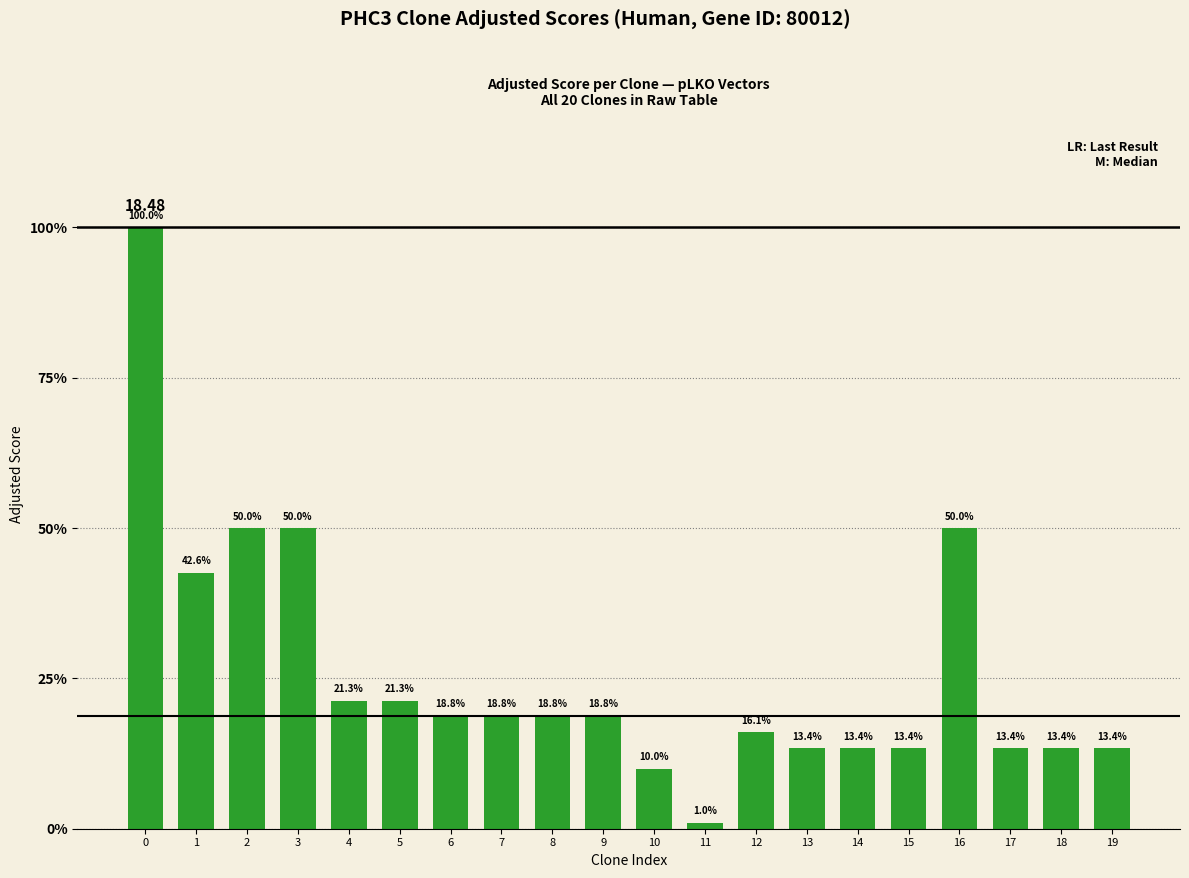

What is the difference between the maximum and minimum values?

18.3